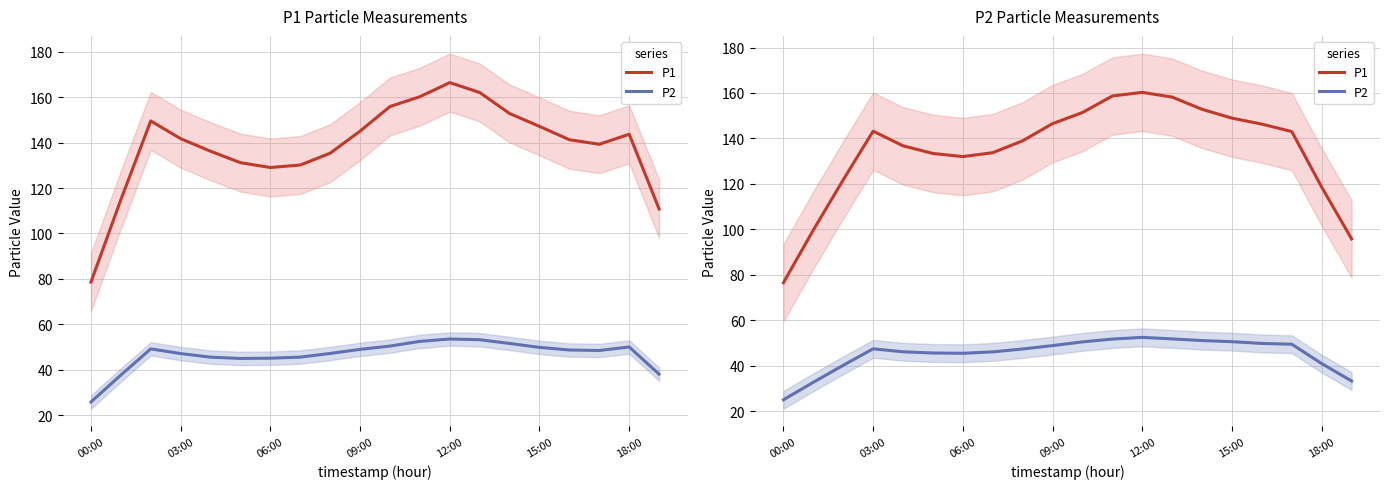

What is the difference between the maximum and minimum values in the P1 series?

83.7